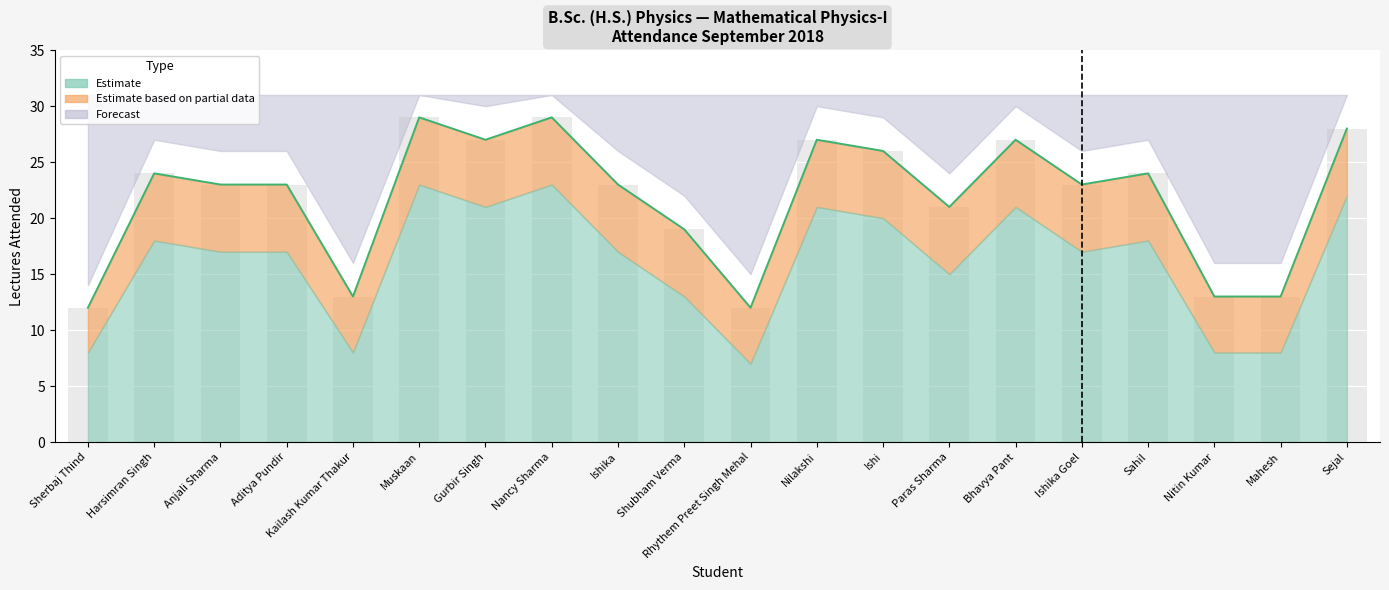

What is the label of the 6th bar from the left?

Muskaan